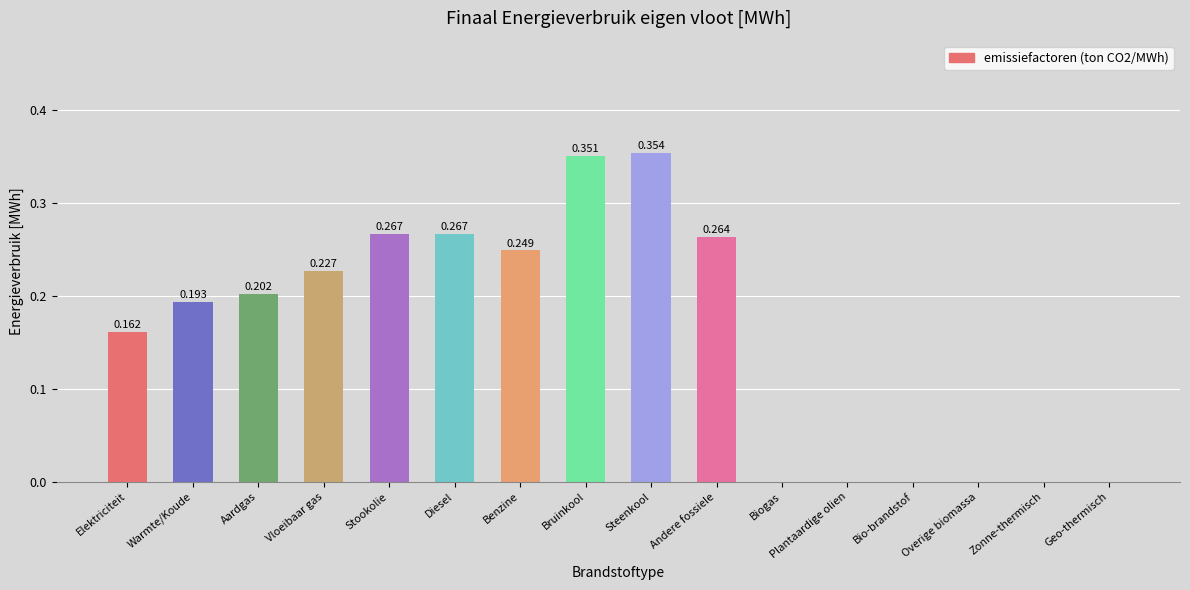

Which category has the highest value across all series?

Steenkool